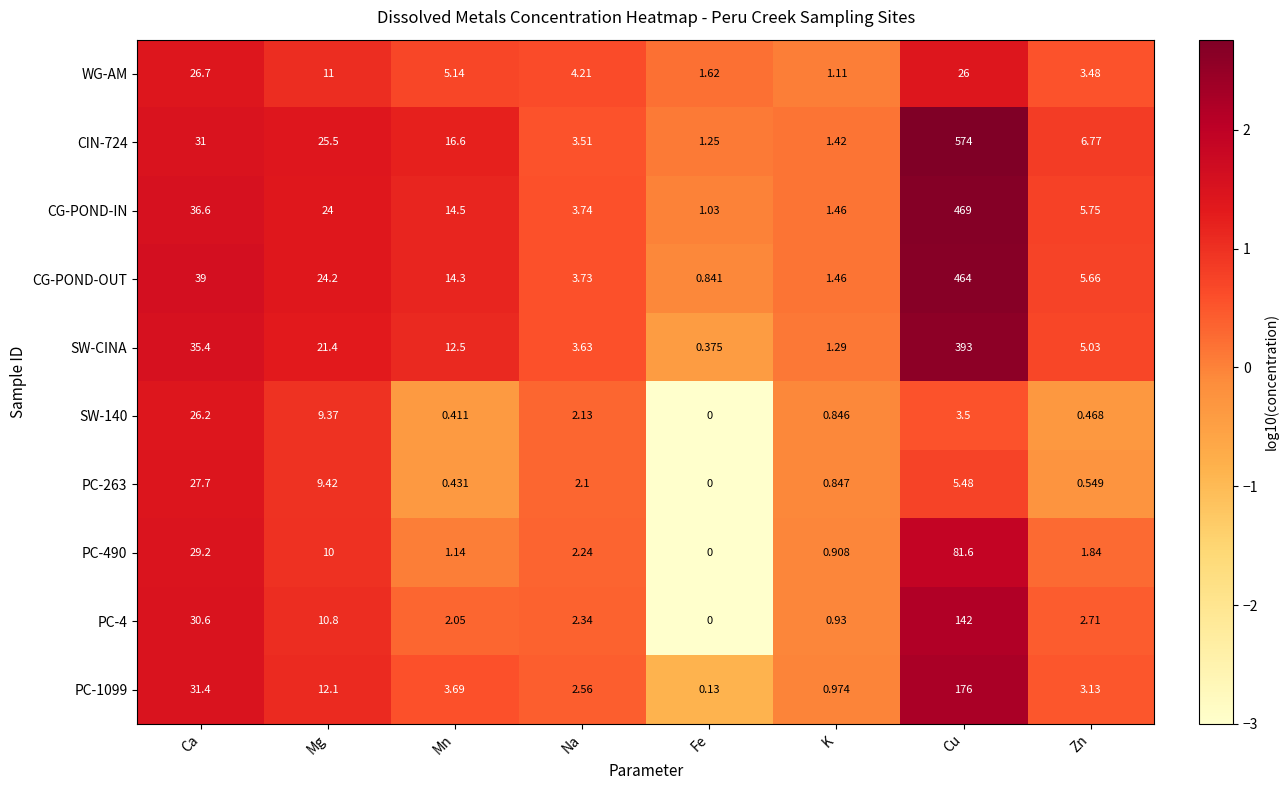

Which series changed the most between Ca and K?

CG-POND-OUT